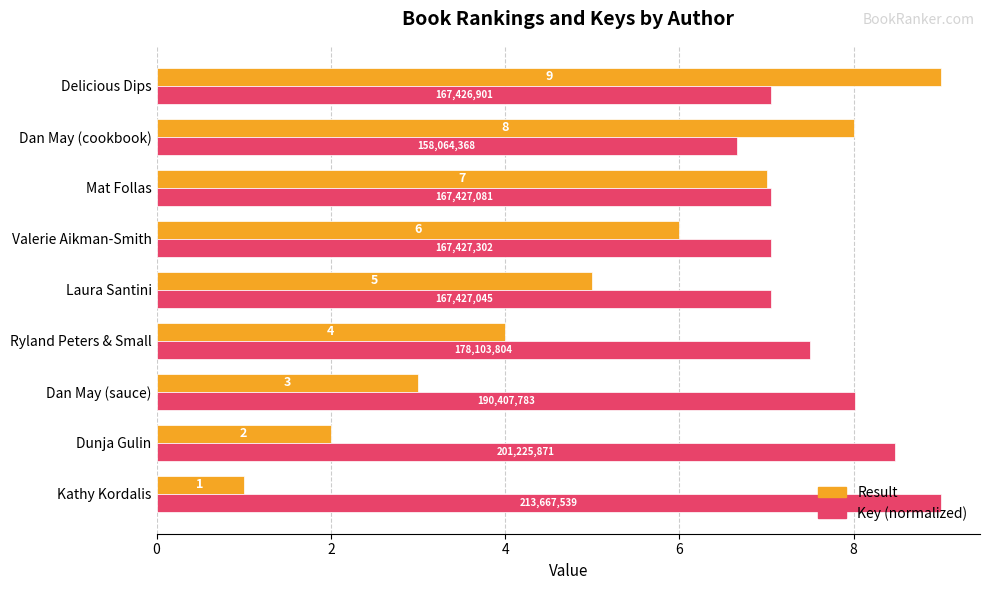

What is the difference between the Key (normalized) values at Dan May (sauce) and Laura Santini?

1.0